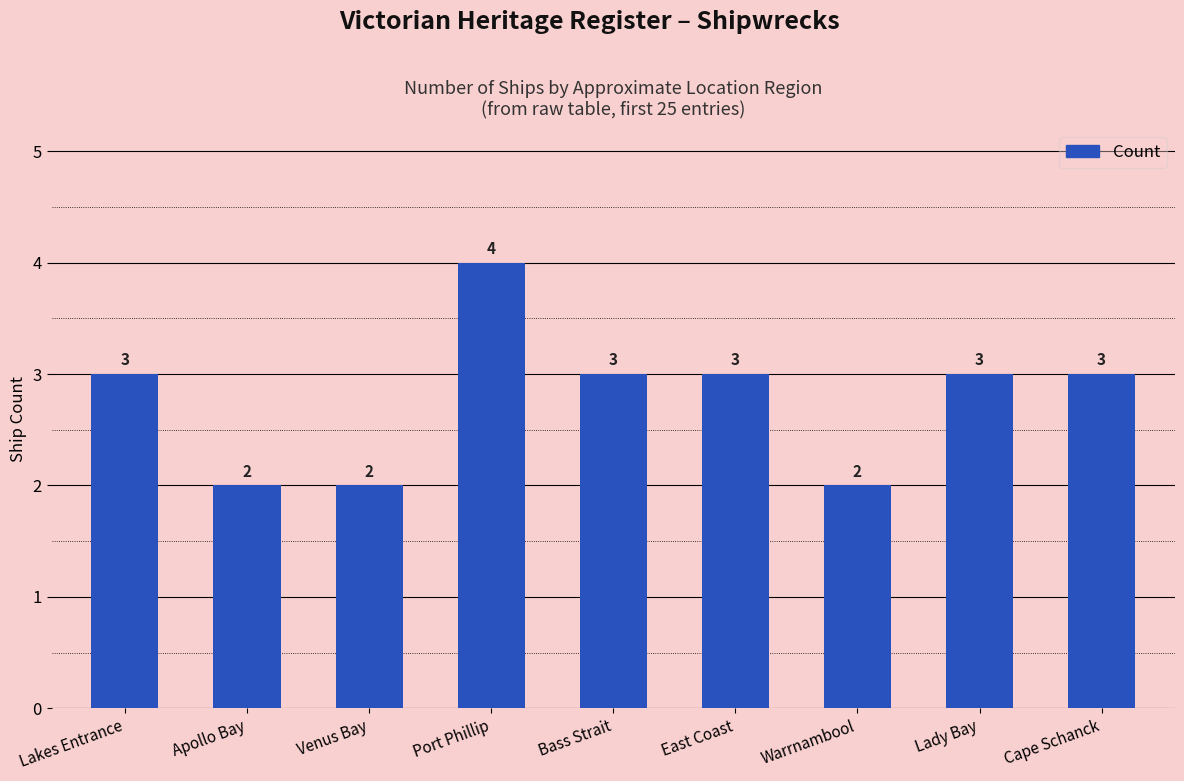

Is it true that the value at Warrnambool is 2?

True